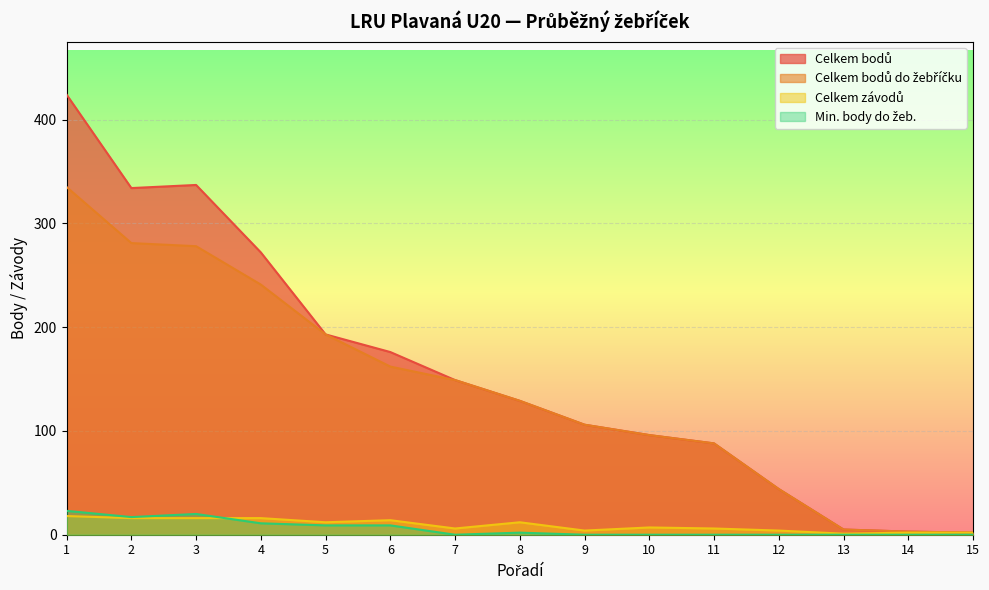

True or false: Min. body do žeb. and Celkem bodů do žebříčku intersect in this chart.

False